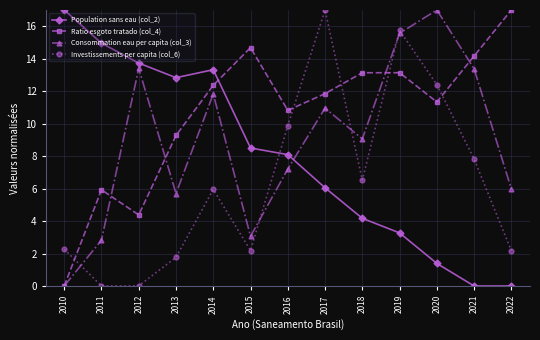

What are all the series names shown in the legend?

Population sans eau (col_2), Ratio esgoto tratado (col_4), Consommation eau per capita (col_3), Investissements per capita (col_6)